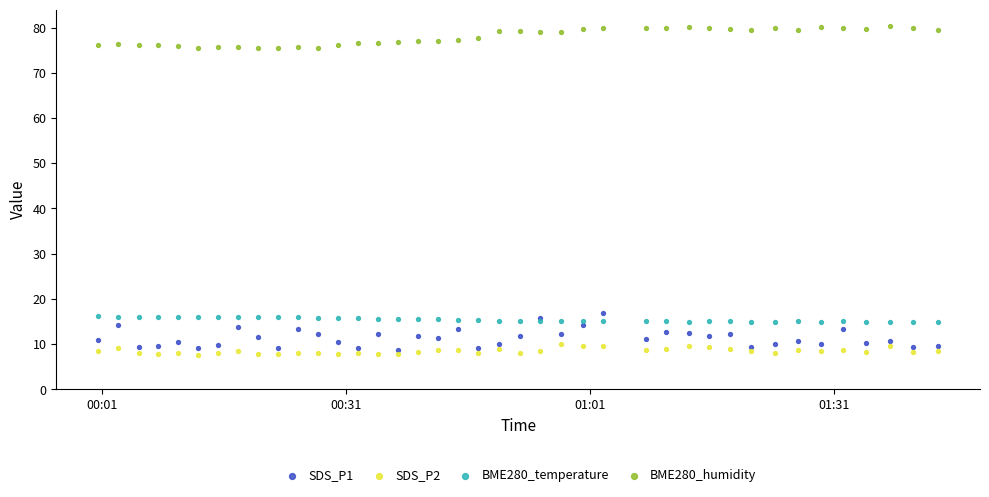

Which series has the widest spread of Y values?

SDS_P1